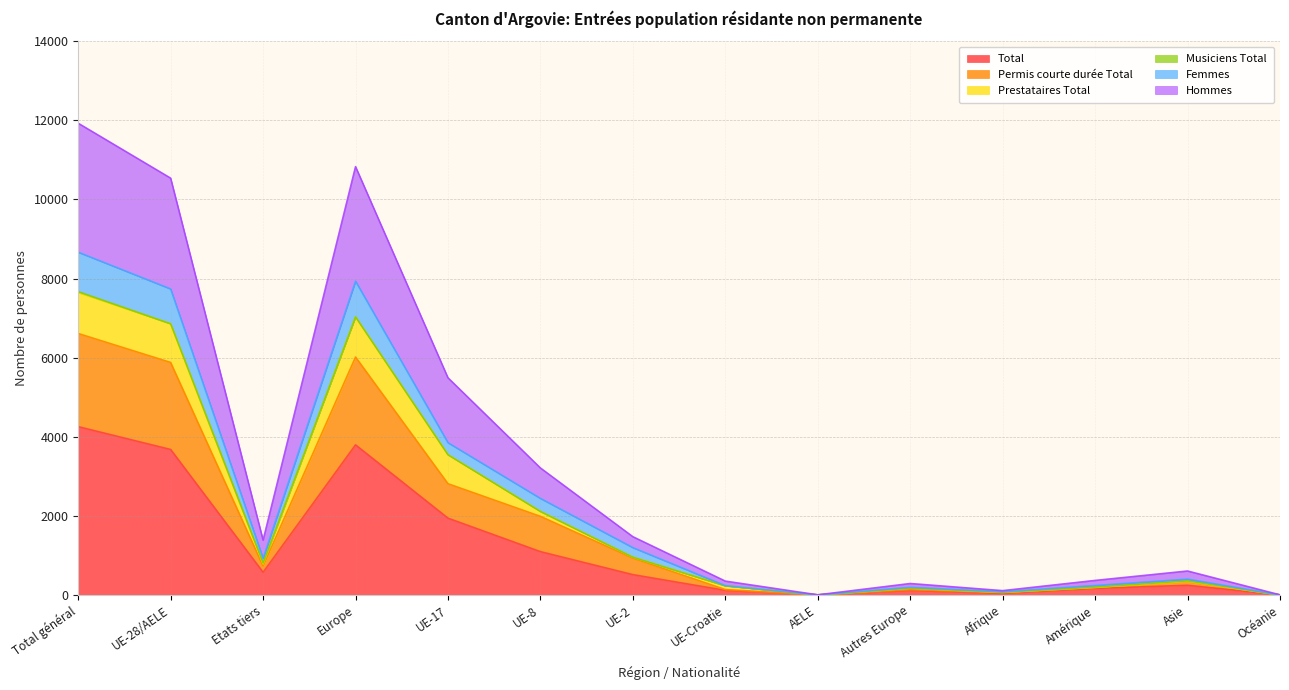

The value of Total at UE-17 is 1055. True or false?

False